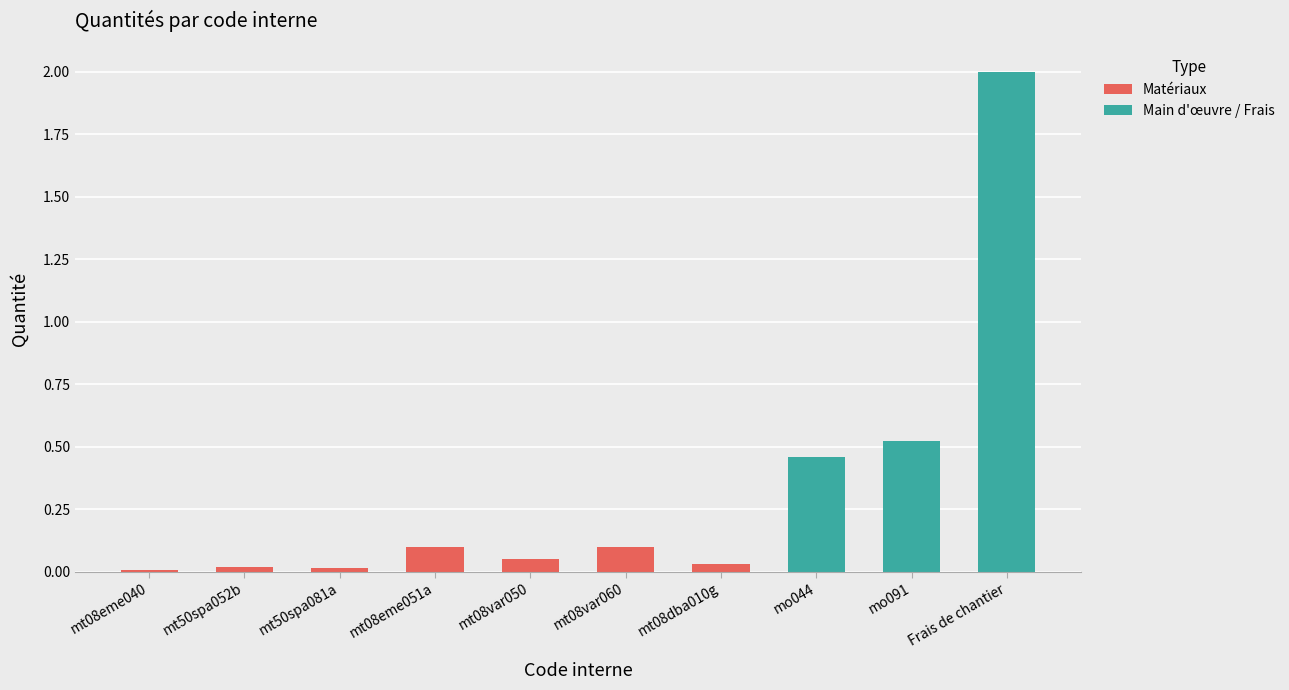

What is the label of the 2nd bar from the left?

mt50spa052b